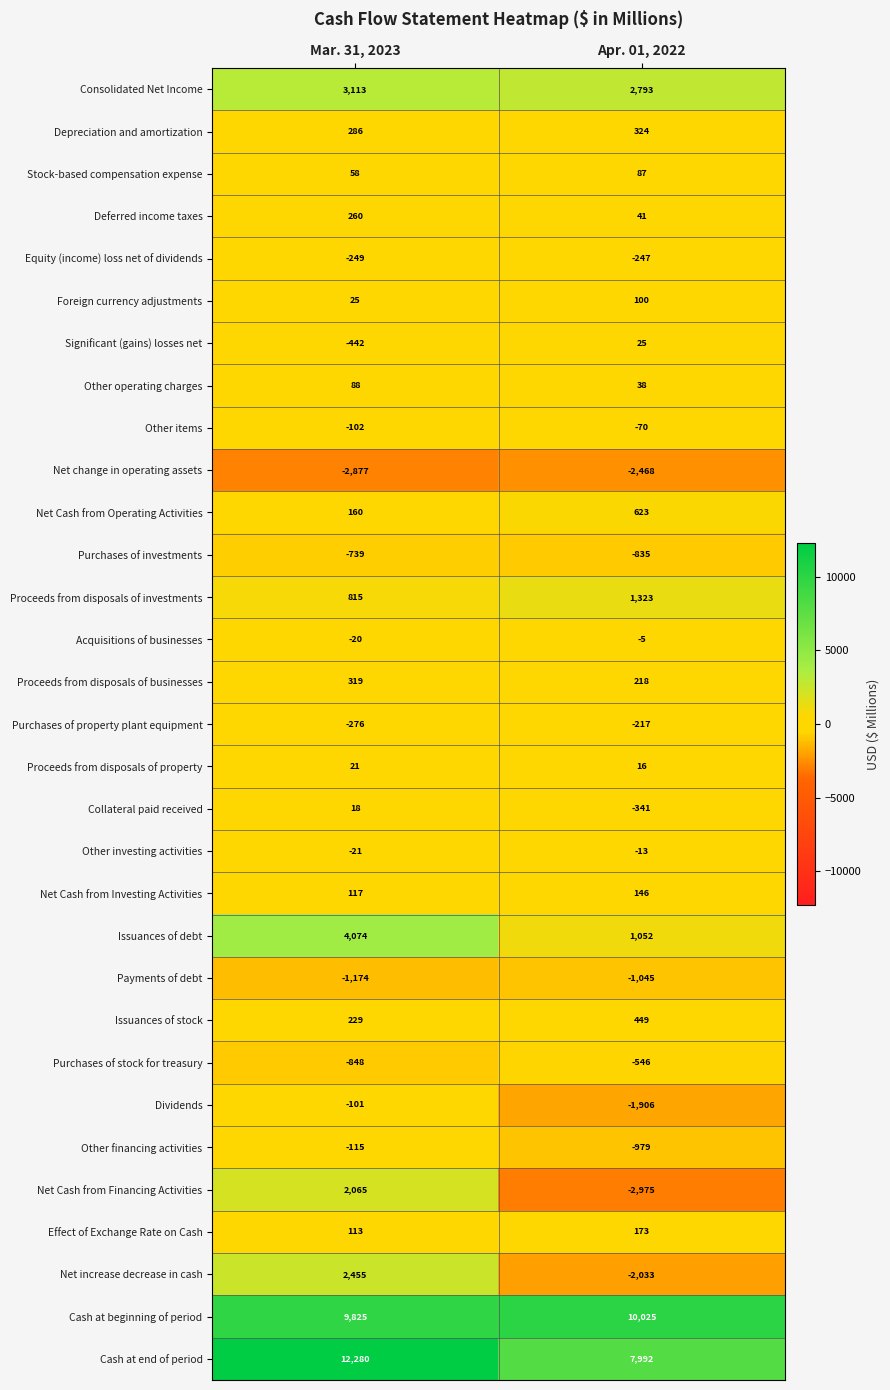

What is the difference between the Other investing activities values at Mar. 31, 2023 and Apr. 01, 2022?

8